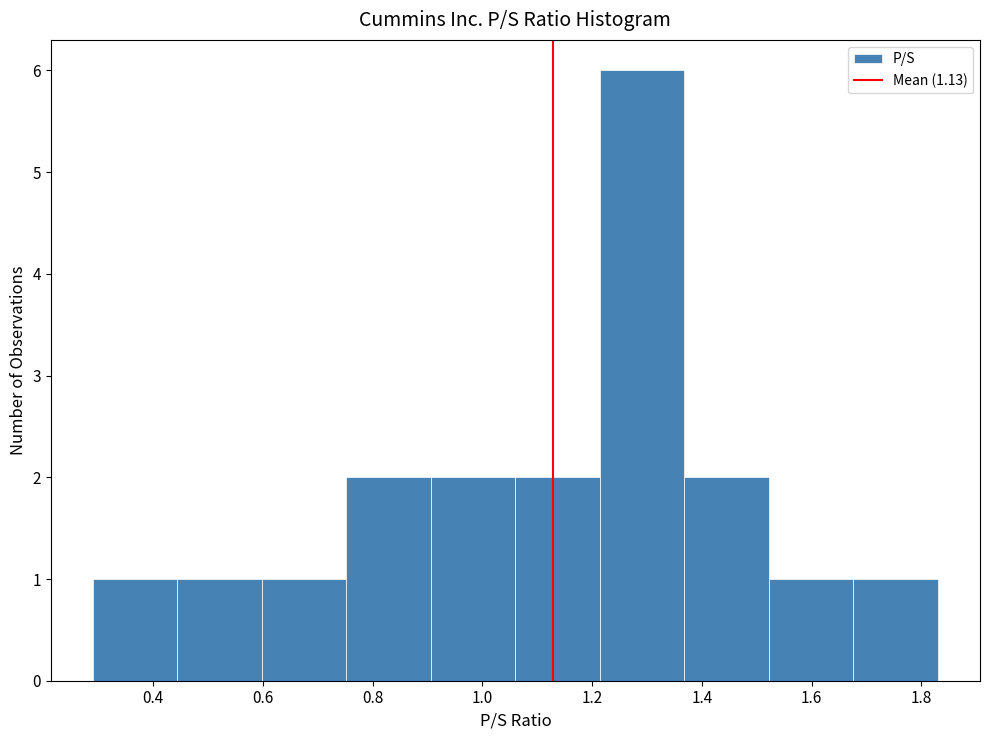

Reading left to right, list every bar in this chart as the range it spans on the x-axis followed by its height. Neither the bar edges nor the heights are printed on the chart, so give them approximately, as read against the axes.

0.290 to 0.444: 1
0.444 to 0.598: 1
0.598 to 0.752: 1
0.752 to 0.906: 2
0.906 to 1.060: 2
1.060 to 1.214: 2
1.214 to 1.368: 6
1.368 to 1.522: 2
1.522 to 1.676: 1
1.676 to 1.830: 1